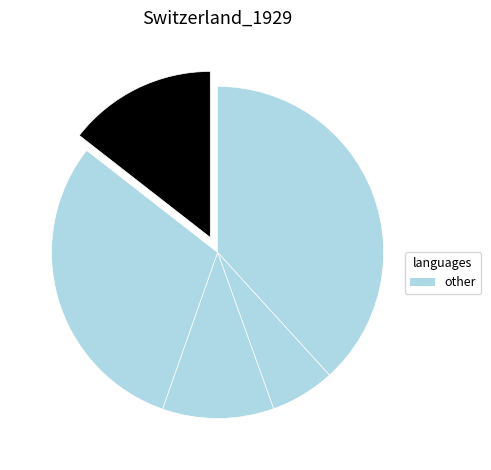

How many slices are in this pie chart?

5